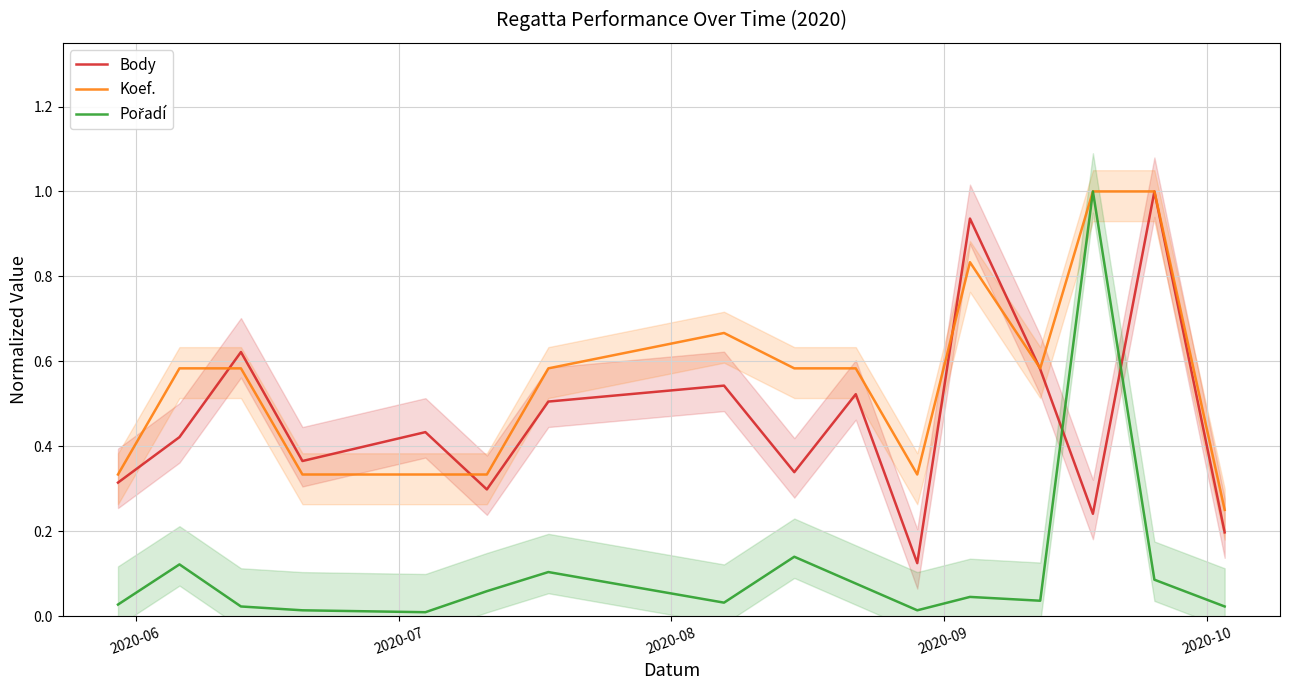

What is the average value of the Koef. series?

0.6